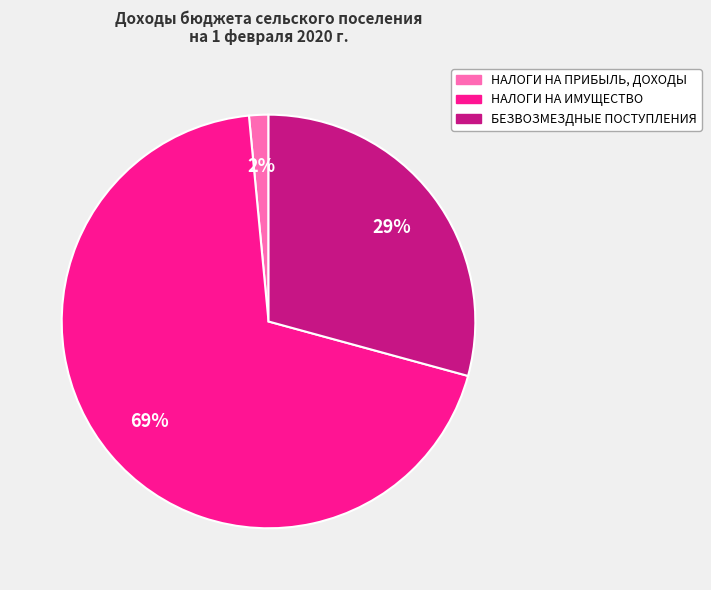

Is there a majority slice in this chart?

Yes